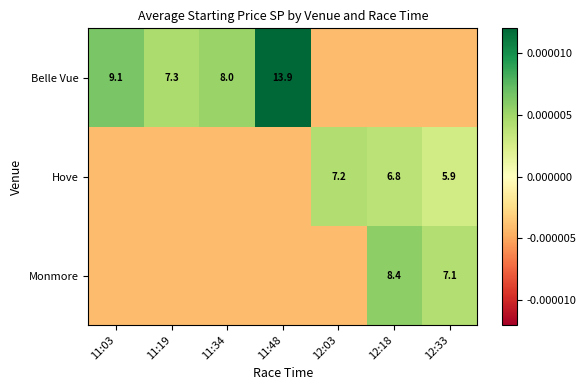

The Monmore series shows 8.4 at 12:18. True or false?

True